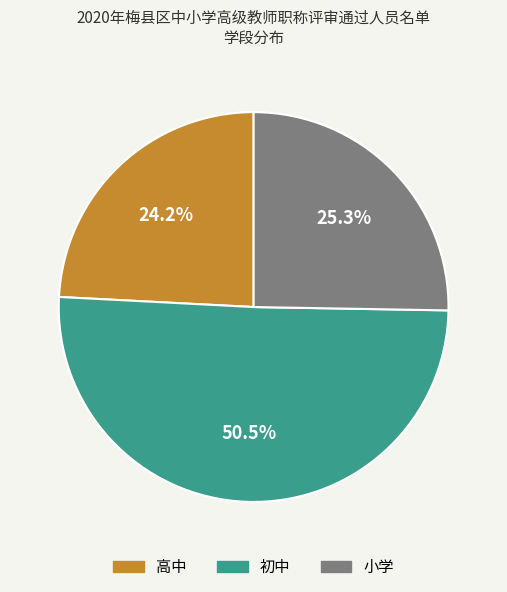

Which category has the biggest portion of the pie?

初中